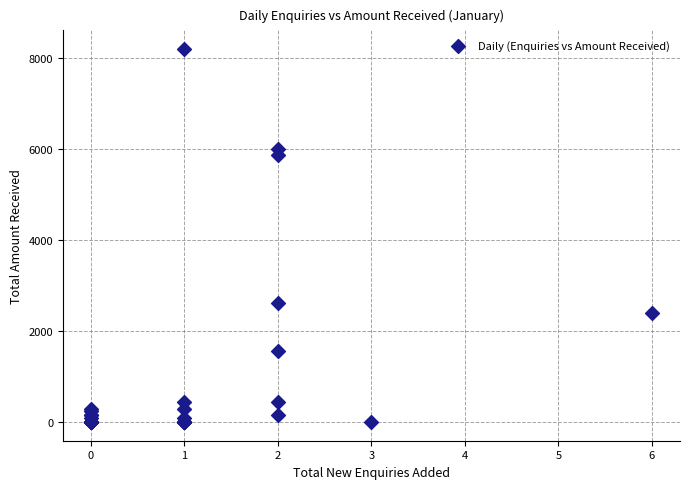

What Y value in the scatter plot is closest to 4099?

2616